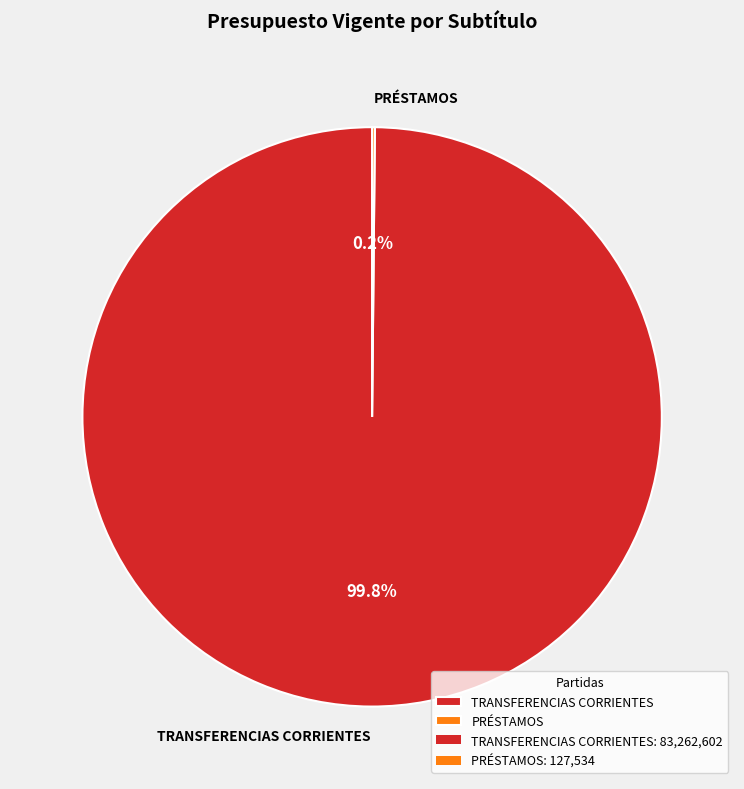

What percentage is the TRANSFERENCIAS CORRIENTES slice, to the nearest percent?

100%